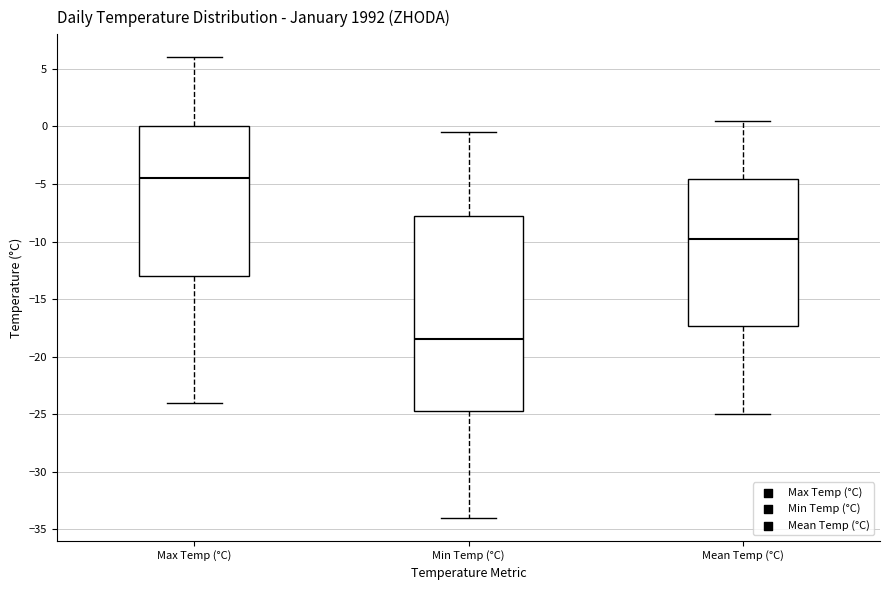

Where does the lower whisker of the box for Mean Temp (°C) end on the y-axis? The values are not printed on the chart, so give them approximately, as read against the axis.

-25.0